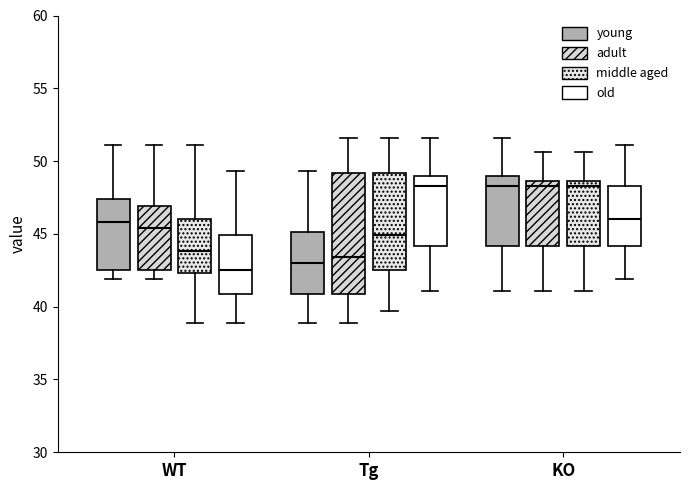

Reading left to right, transcribe this box plot: for each box, give where its median line is, the range the box spans, and where its two whiskers end, as read against the y-axis. The values are not printed on the chart, so give them approximately, as read against the axis.

WT (young): median 46.0, box 42.5 to 47.5, whiskers 42.0 to 51.0
WT (adult): median 45.5, box 42.5 to 47.0, whiskers 42.0 to 51.0
WT (middle aged): median 44.0, box 42.5 to 46.0, whiskers 39.0 to 51.0
WT (old): median 42.5, box 41.0 to 45.0, whiskers 39.0 to 49.5
Tg (young): median 43.0, box 41.0 to 45.0, whiskers 39.0 to 49.5
Tg (adult): median 43.5, box 41.0 to 49.0, whiskers 39.0 to 51.5
Tg (middle aged): median 45.0, box 42.5 to 49.0, whiskers 39.5 to 51.5
Tg (old): median 48.5, box 44.0 to 49.0, whiskers 41.0 to 51.5
KO (young): median 48.5, box 44.0 to 49.0, whiskers 41.0 to 51.5
KO (adult): median 48.5 (just below the box's upper edge), box 44.0 to 48.5, whiskers 41.0 to 50.5
KO (middle aged): median 48.5 (just below the box's upper edge), box 44.0 to 48.5, whiskers 41.0 to 50.5
KO (old): median 46.0, box 44.0 to 48.5, whiskers 42.0 to 51.0